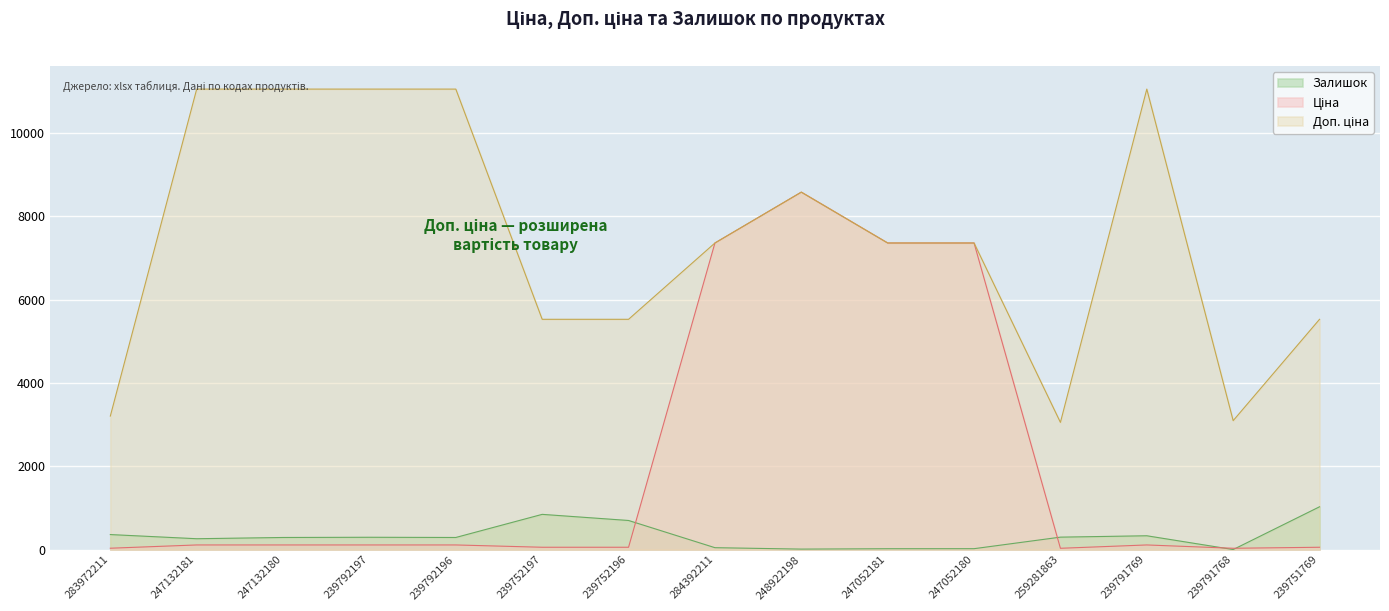

What is the difference between the Доп. ціна values at 247132180 and 239751769?

5527.0